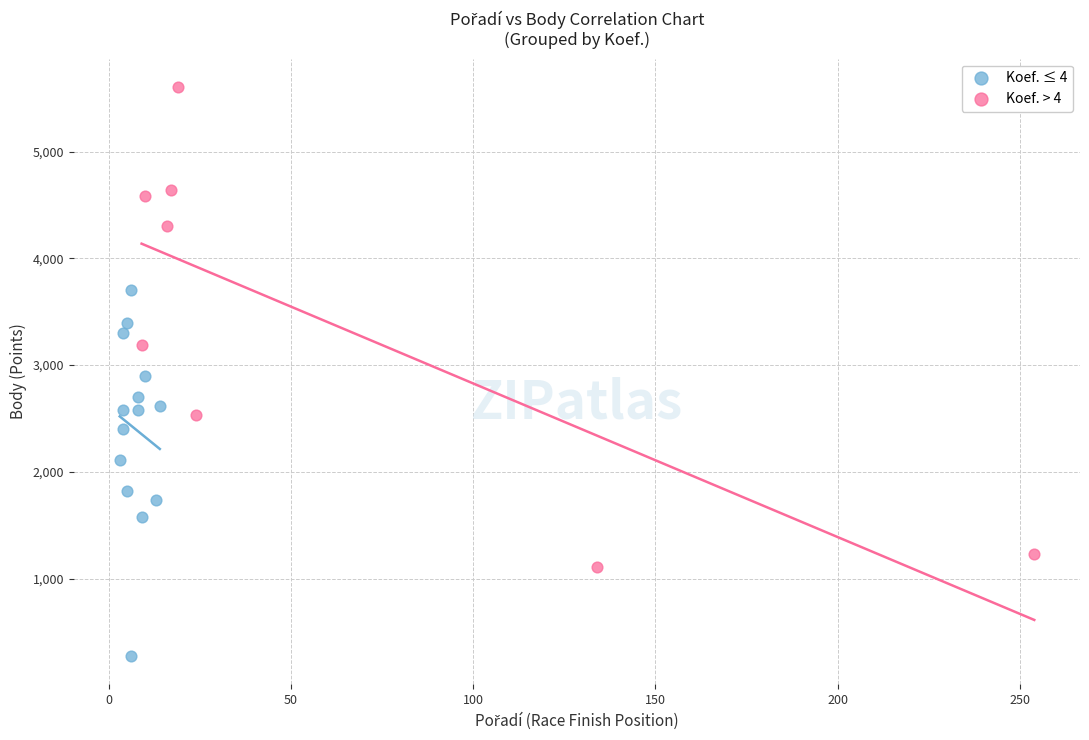

Which series contains the highest Y value?

Koef. > 4